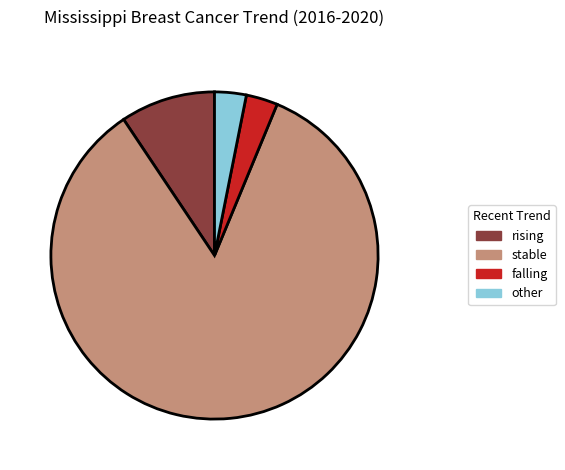

Approximately how many times larger is the value at other compared to stable?

0.0